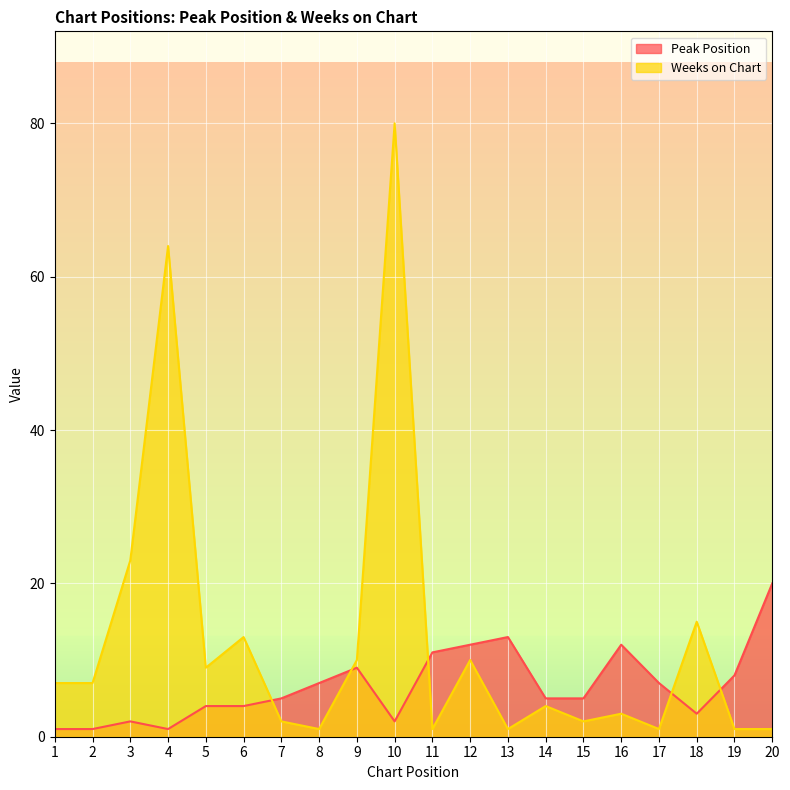

Reading left to right, list all the values displayed in this chart.

Peak Position: 1=1	2=1	3=2	4=1	5=4	6=4	7=5	8=7	9=9	10=2	11=11	12=12	13=13	14=5	15=5	16=12	17=7	18=3	19=8	20=20
Weeks on Chart: 1=7	2=7	3=23	4=64	5=9	6=13	7=2	8=1	9=10	10=80	11=1	12=10	13=1	14=4	15=2	16=3	17=1	18=15	19=1	20=1